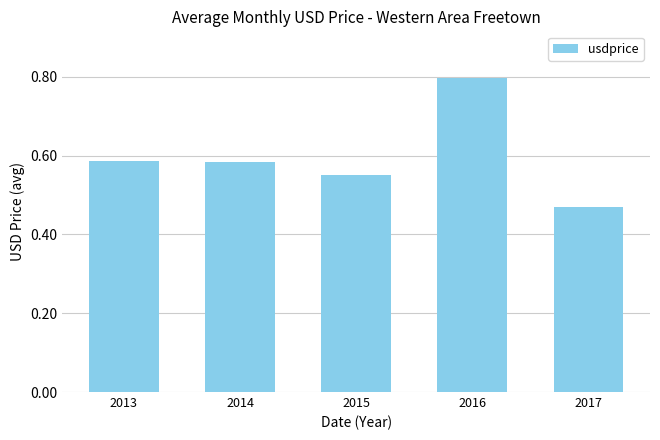

Is it true that the value at 2016 is 0.8?

True